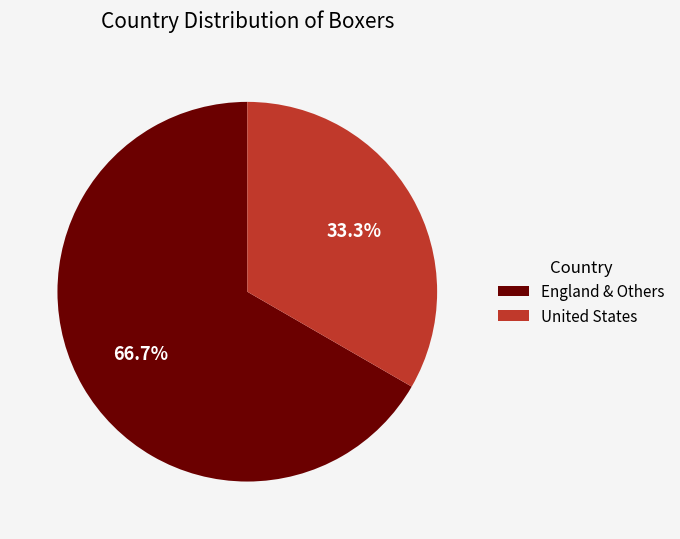

Which has a higher value, United States or England & Others?

England & Others